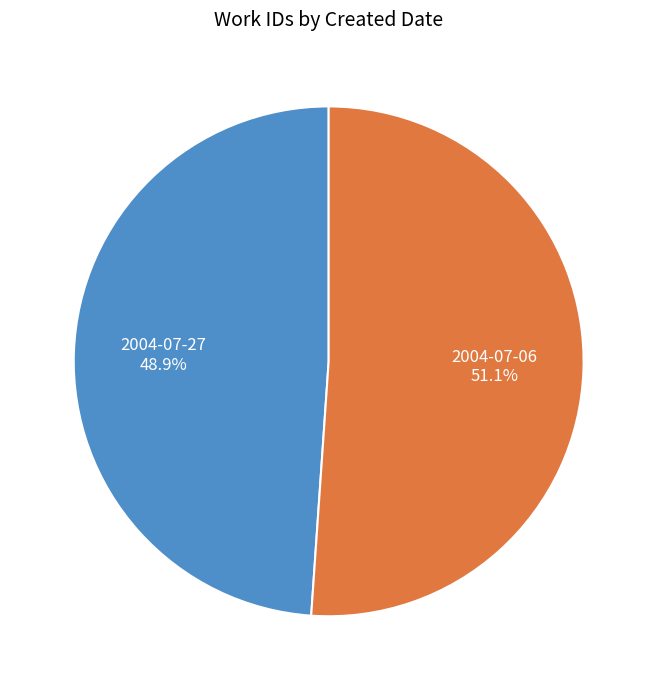

How many slices are in this pie chart?

2